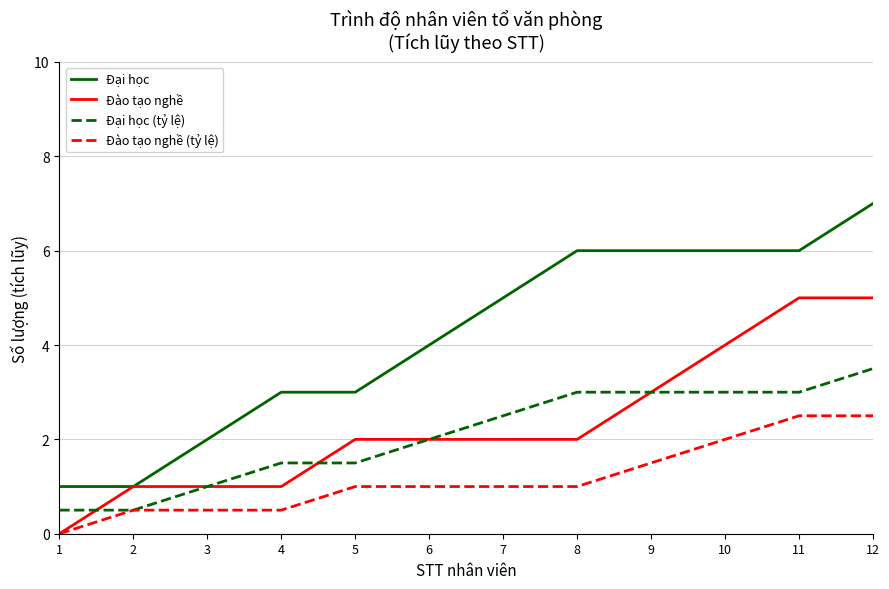

At which category is the sum across all series the highest?

12